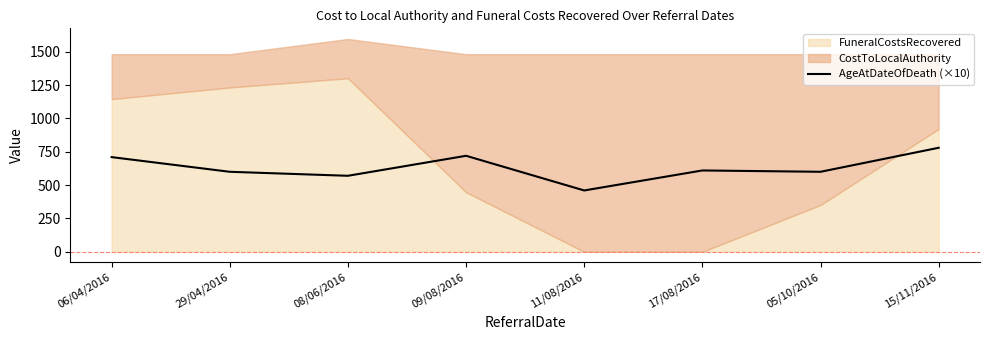

True or false: the data has more than 1 interior local peaks.

True